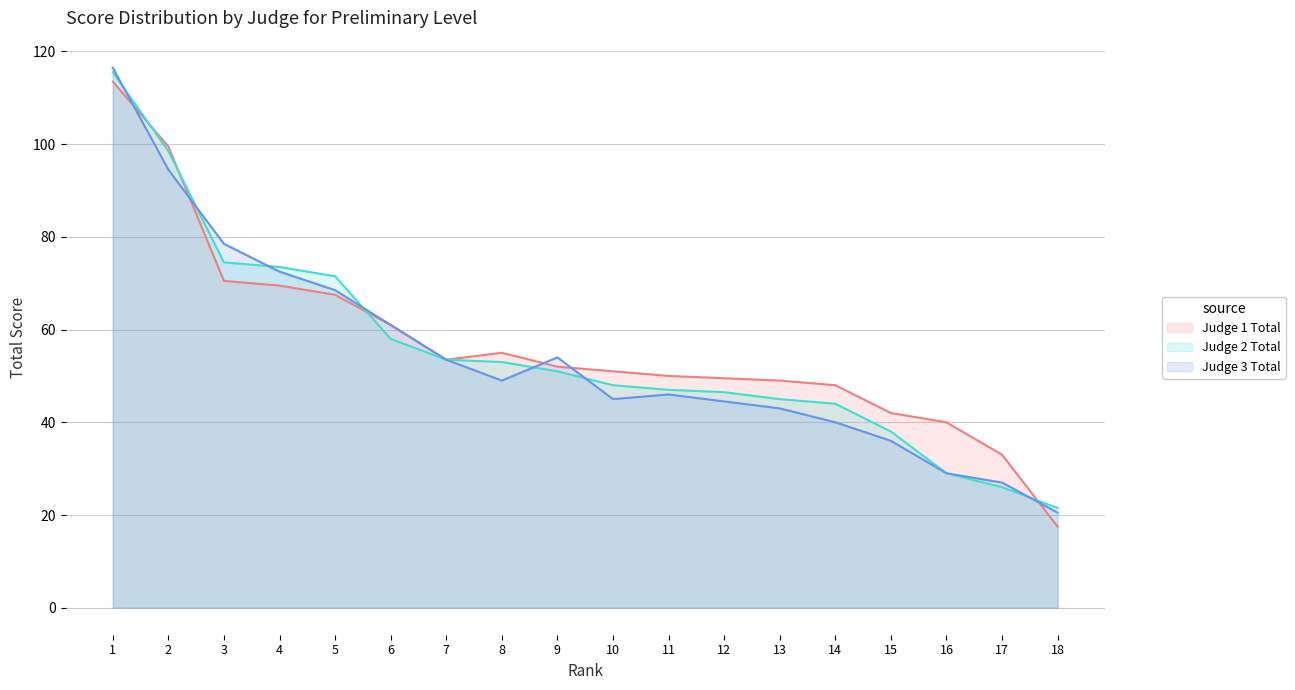

Does the chart display data point markers on the line(s)?

No